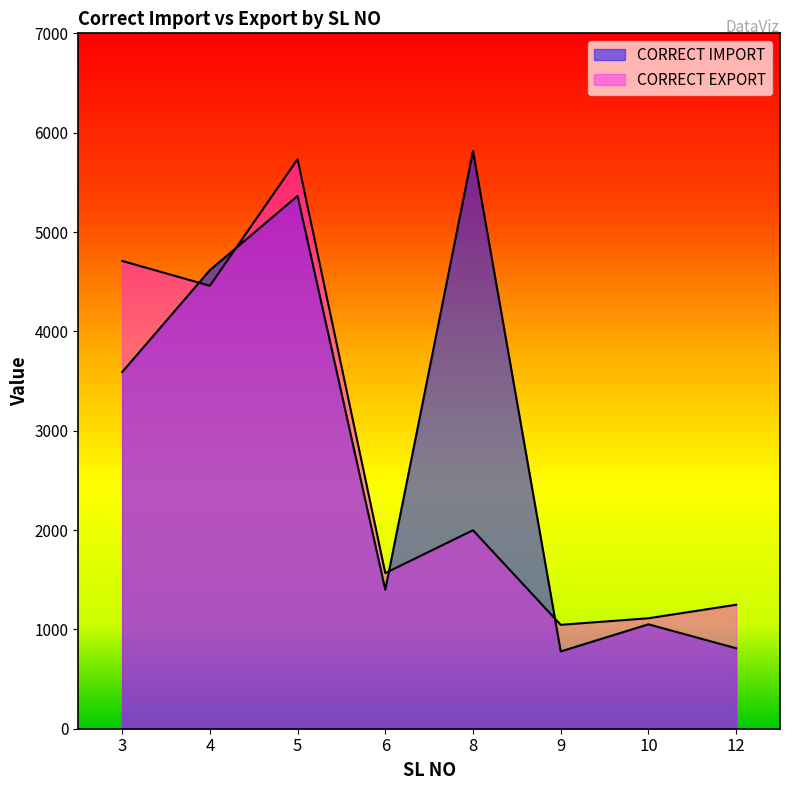

How many lines are shown in the chart?

2